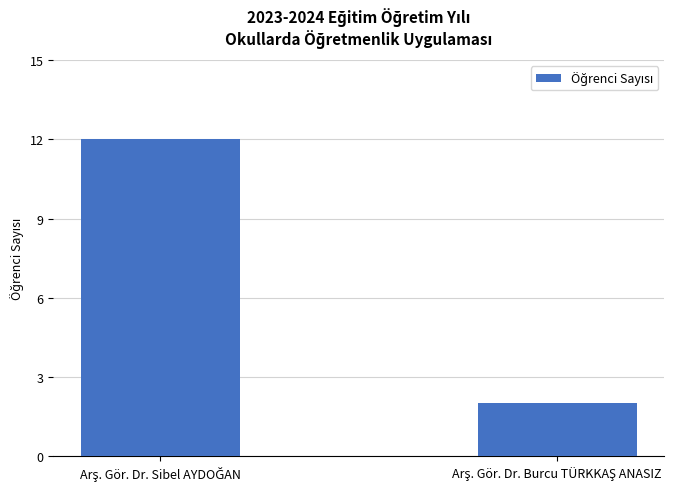

What is the average value?

7